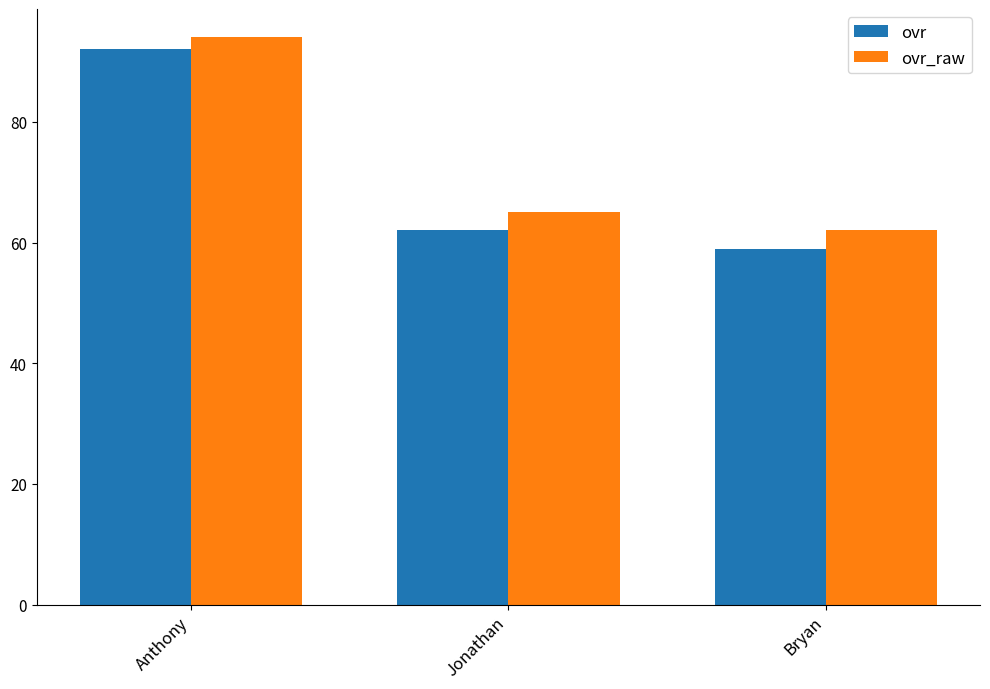

What is the value of the ovr bar at the 3rd from the left?

59